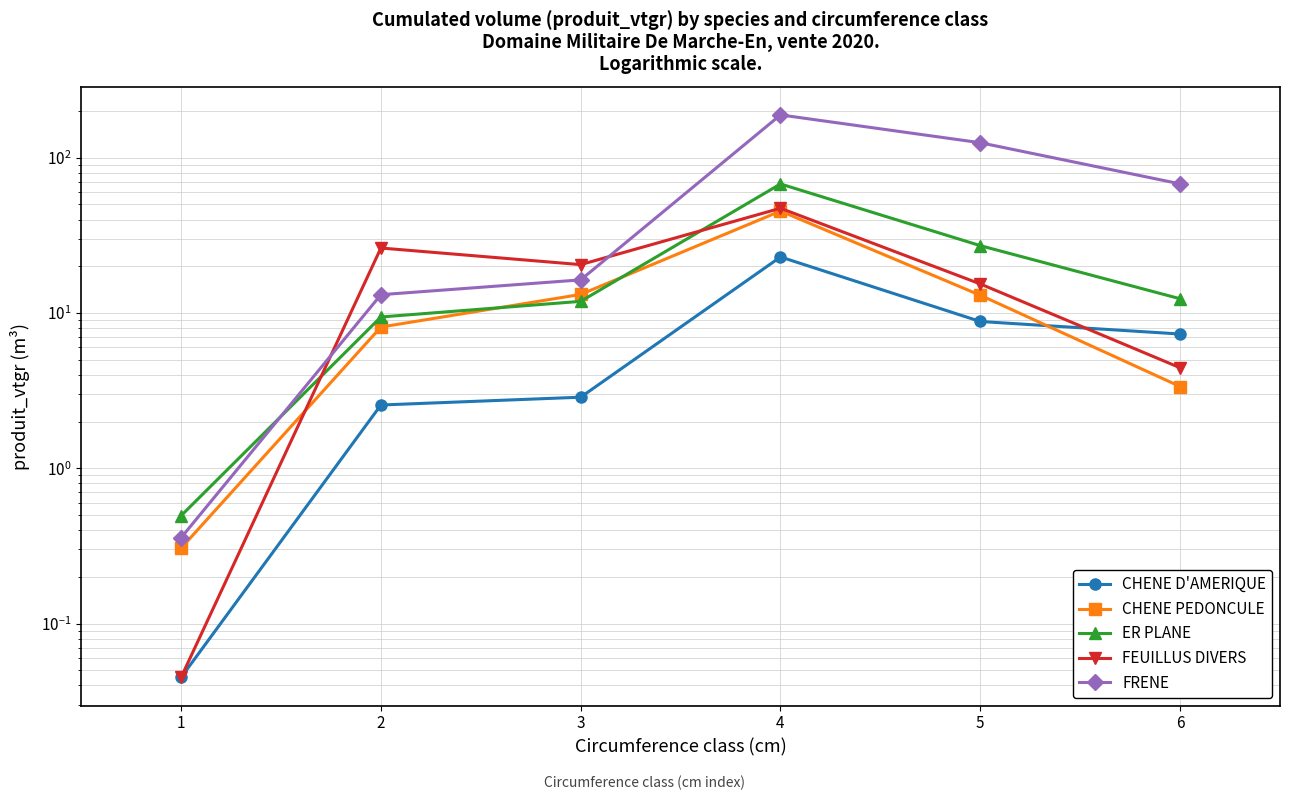

List the series in order of their peak value, highest first.

FRENE, ER PLANE, FEUILLUS DIVERS, CHENE PEDONCULE, CHENE D'AMERIQUE